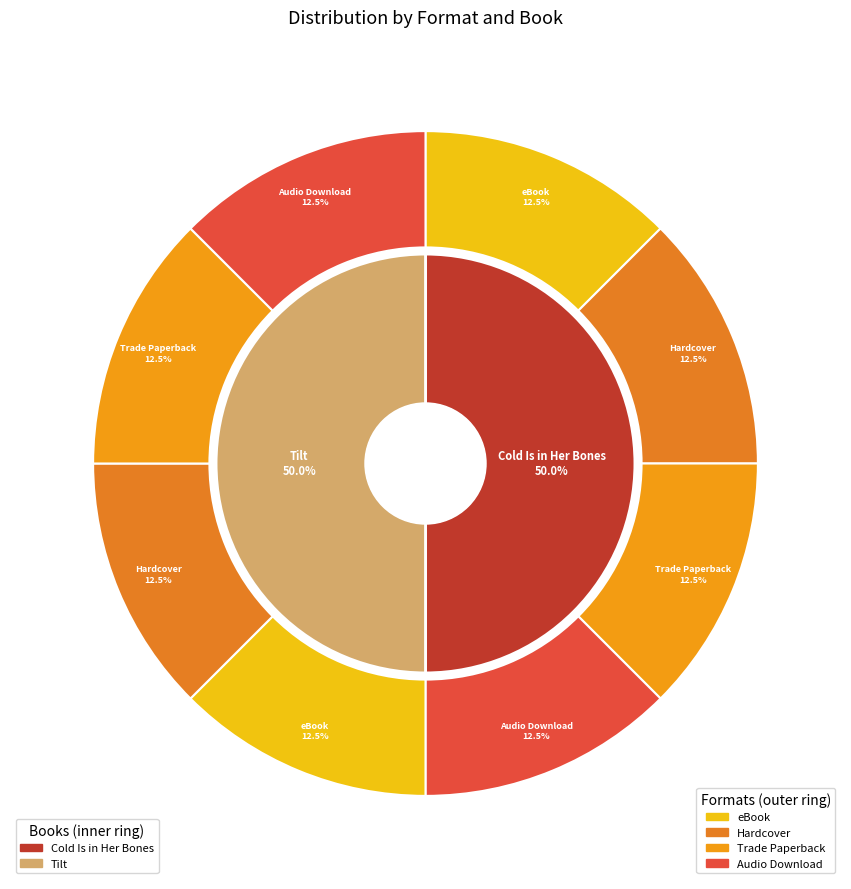

Does Cold Is in Her Bones represent more than half of the total?

Yes